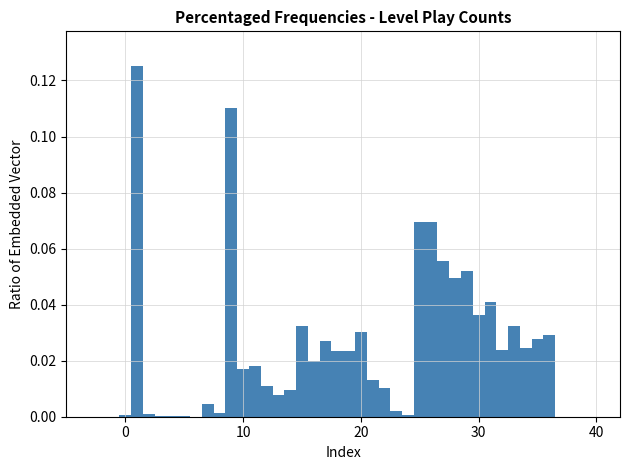

Read against the x-axis, roughly where is the centre of the tallest bar?

1